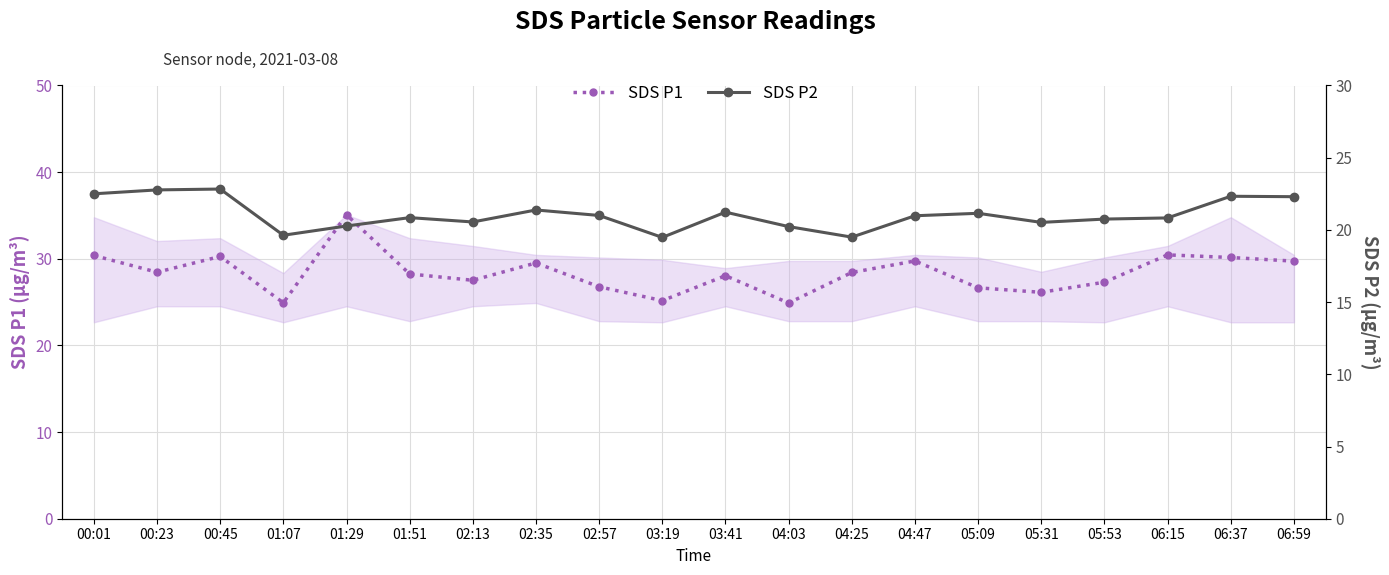

Between 06:37 and 00:23, which is larger?

06:37